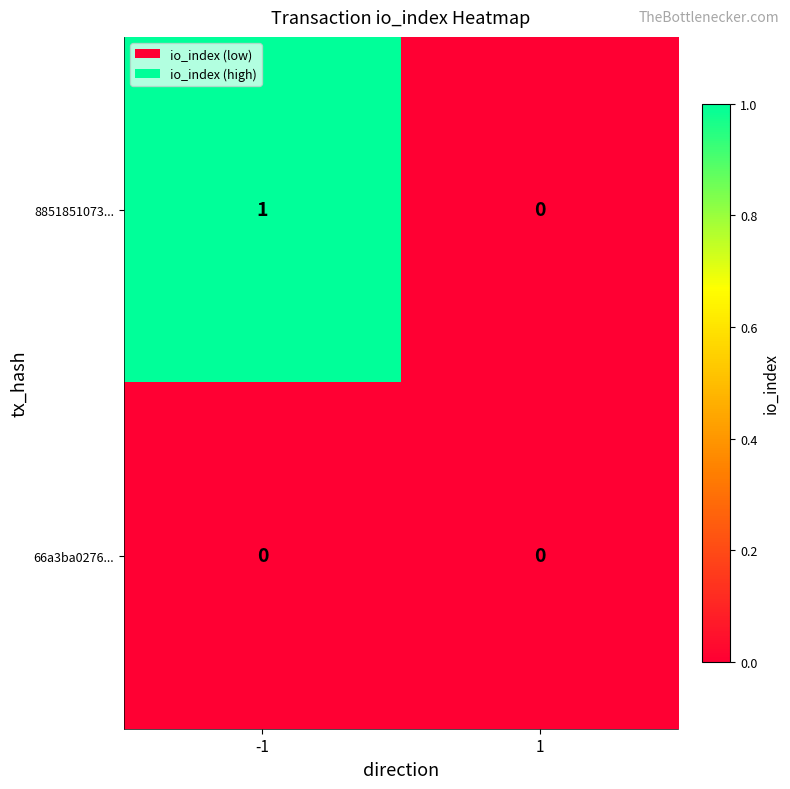

True or false: 8851851073... has a value of 1 at 1.

False